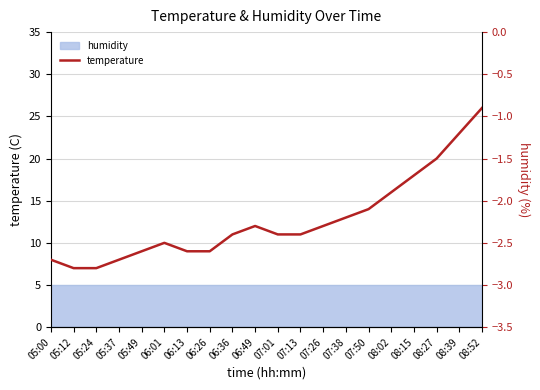

The chart shows a value of -1.9 at 08:02. True or false?

True